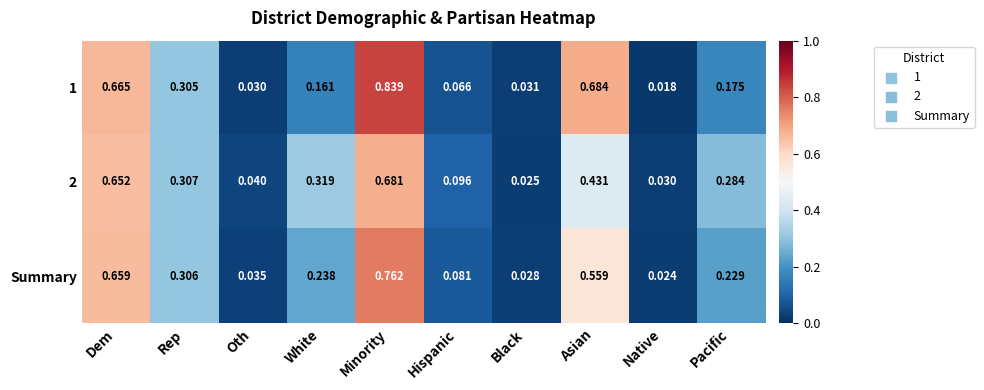

Is the value of 2 at Hispanic greater than the value of 1 at Native?

Yes